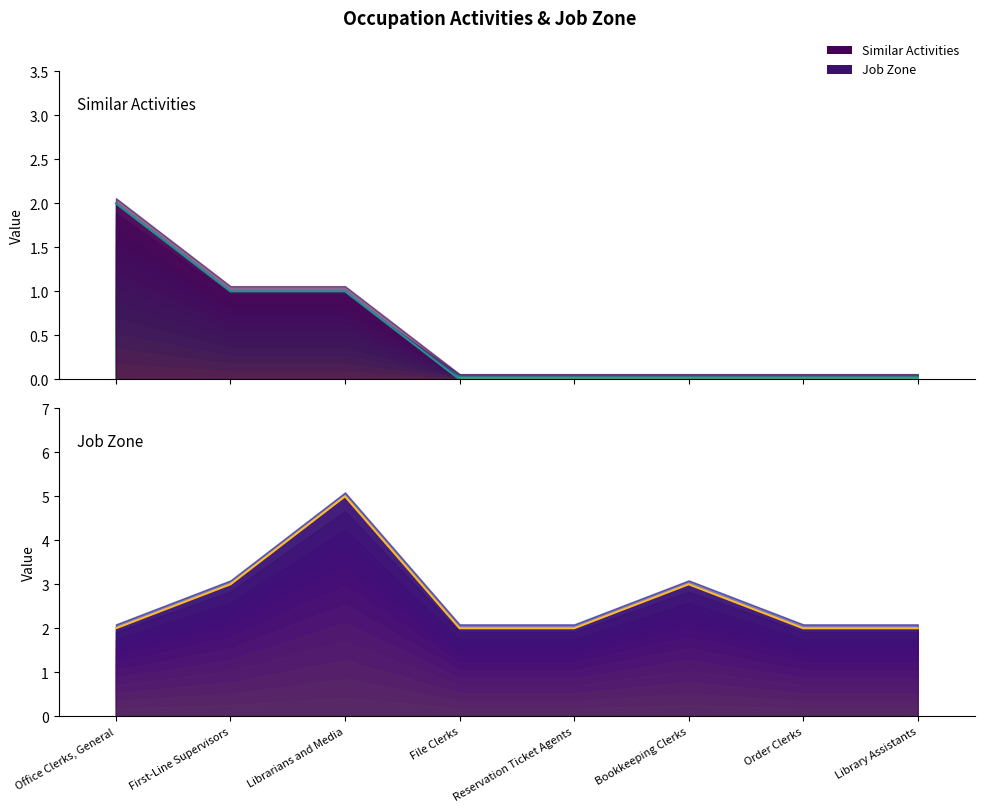

At which label is Job Zone closest to 3?

First-Line Supervisors